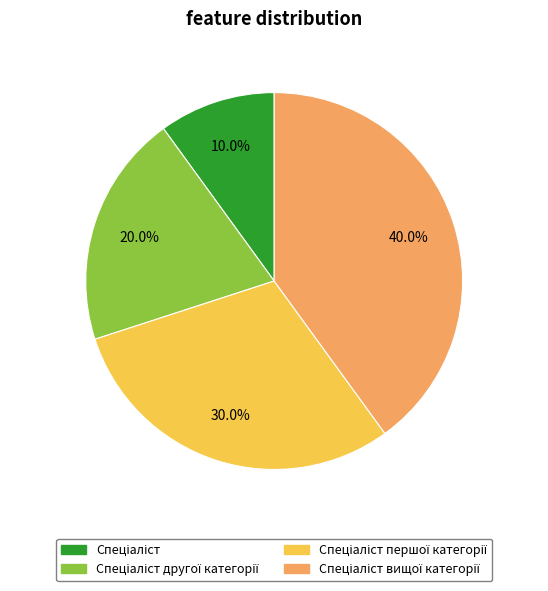

Is there a majority slice in this chart?

No